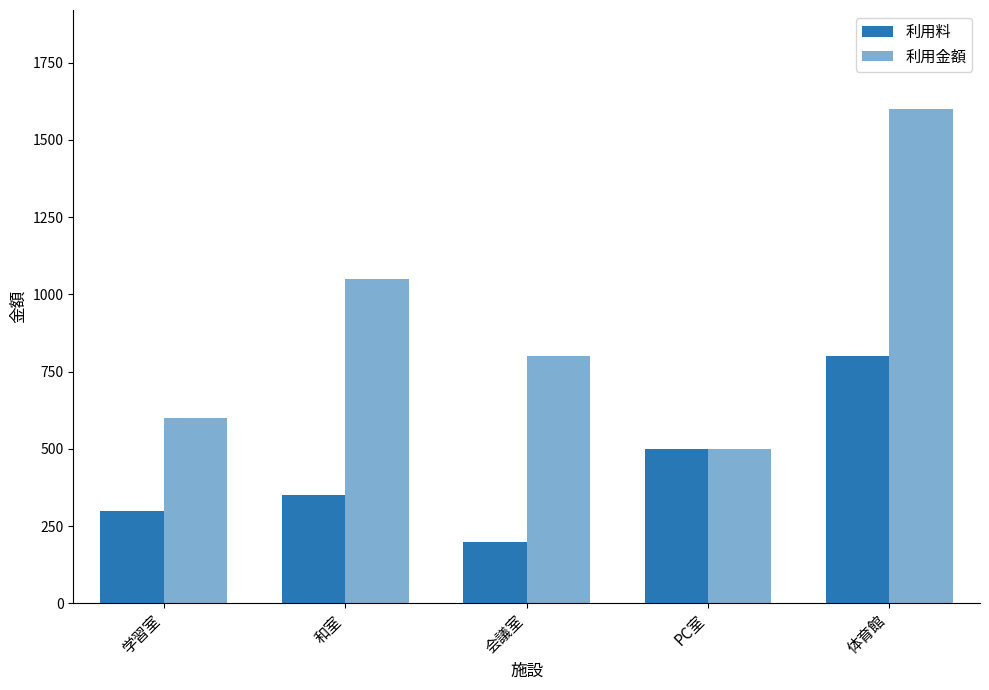

Reading right to left, what are all the values shown in this chart?

利用料: 体育館=800	PC室=500	会議室=200	和室=350	学習室=300
利用金額: 体育館=1600	PC室=500	会議室=800	和室=1050	学習室=600